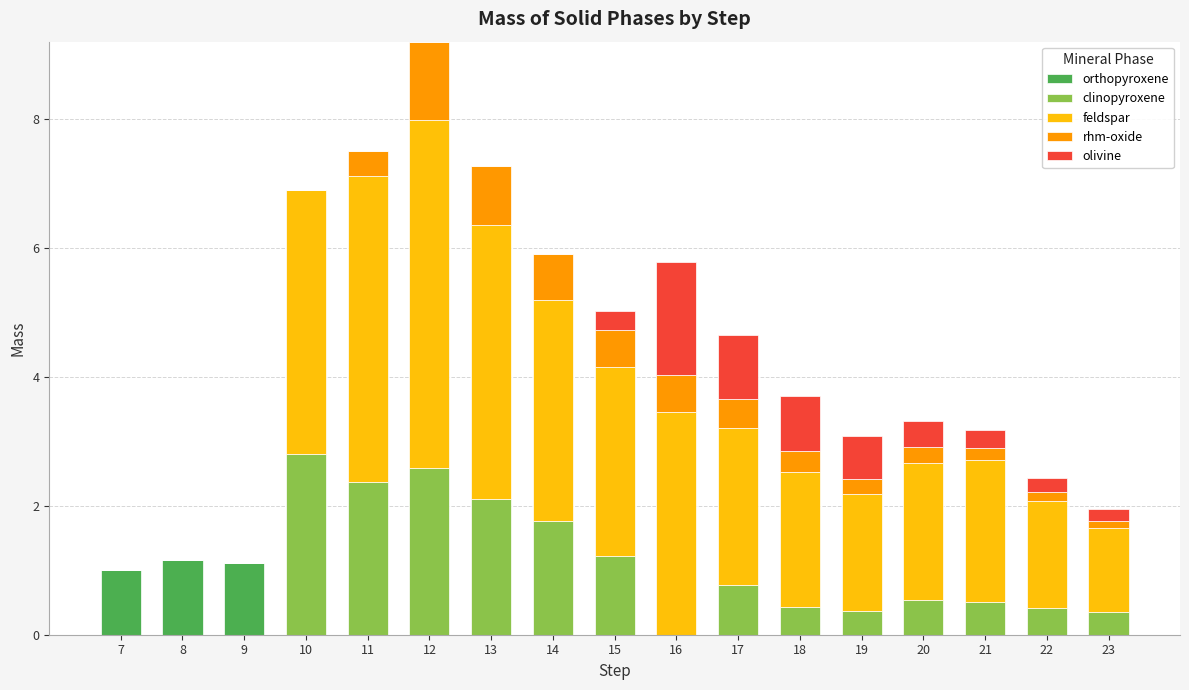

At which category is the sum across all series the highest?

12